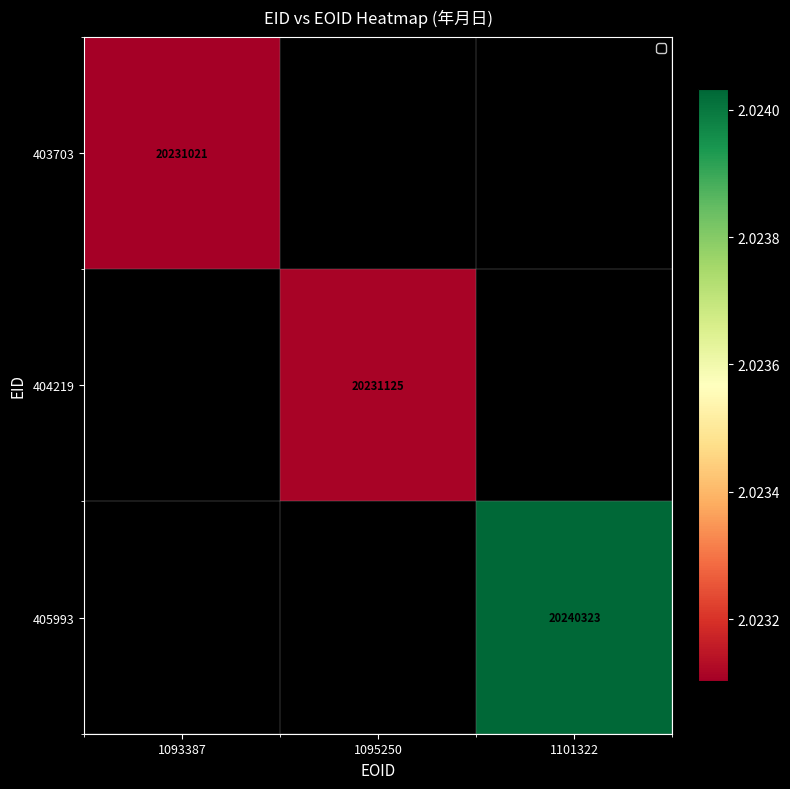

Is it true that 405993 equals 20240323 at 1101322?

True